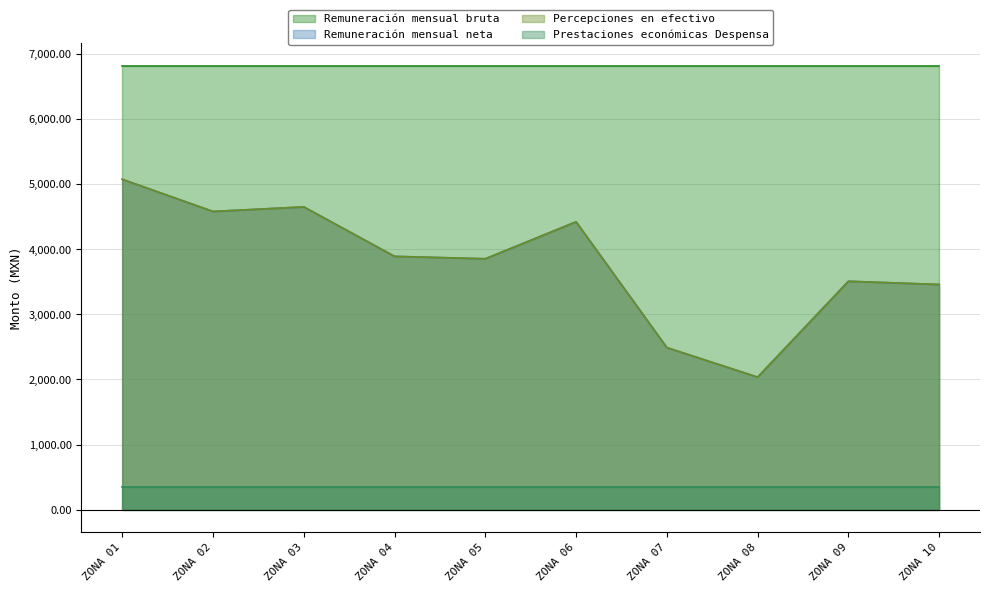

True or false: Remuneración mensual neta has a value of 1612.3 at ZONA 01.

False